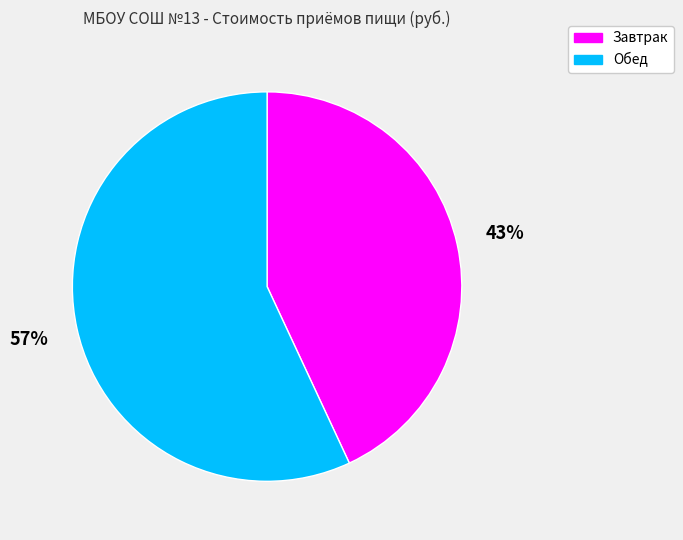

To the nearest percent, what is the combined percentage of Завтрак and Обед?

100%